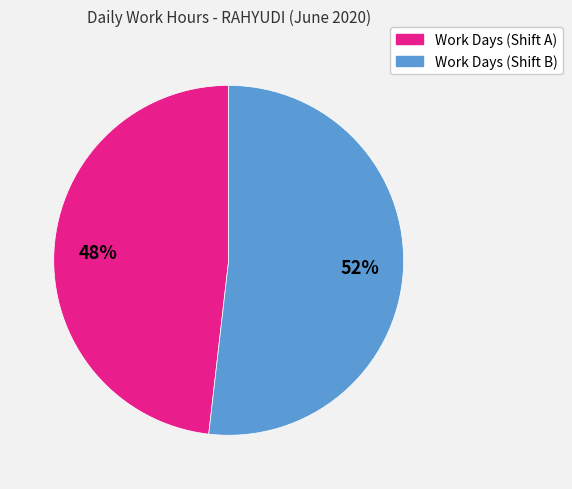

Does any single category account for the majority?

Yes